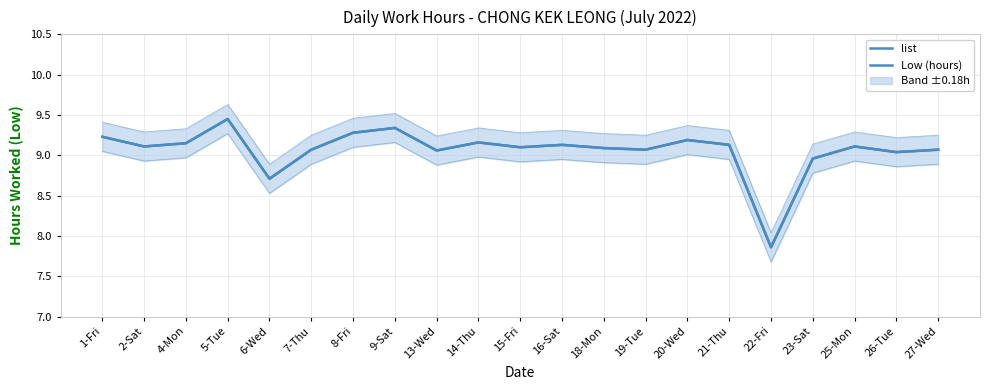

Rank the series by their maximum value, from highest to lowest.

list, Low (hours)